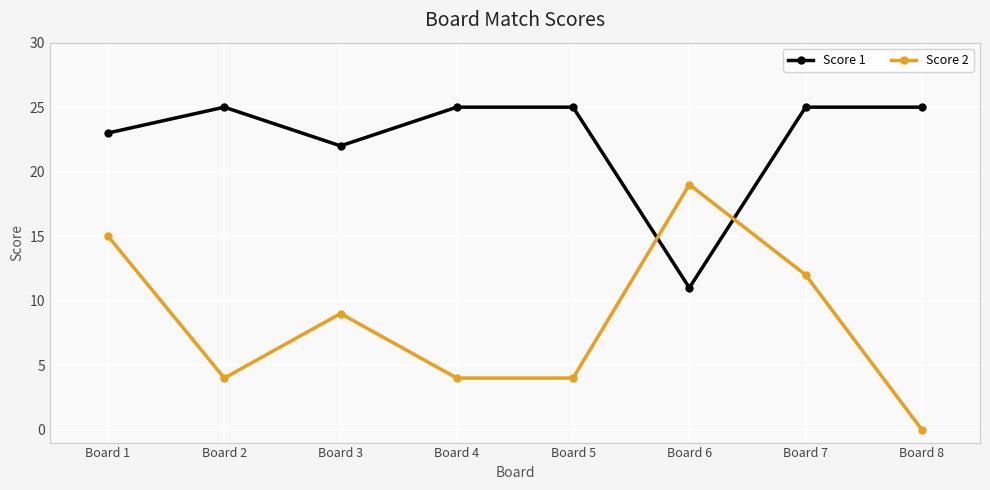

What is the difference between the maximum and minimum values in the Score 2 series?

19